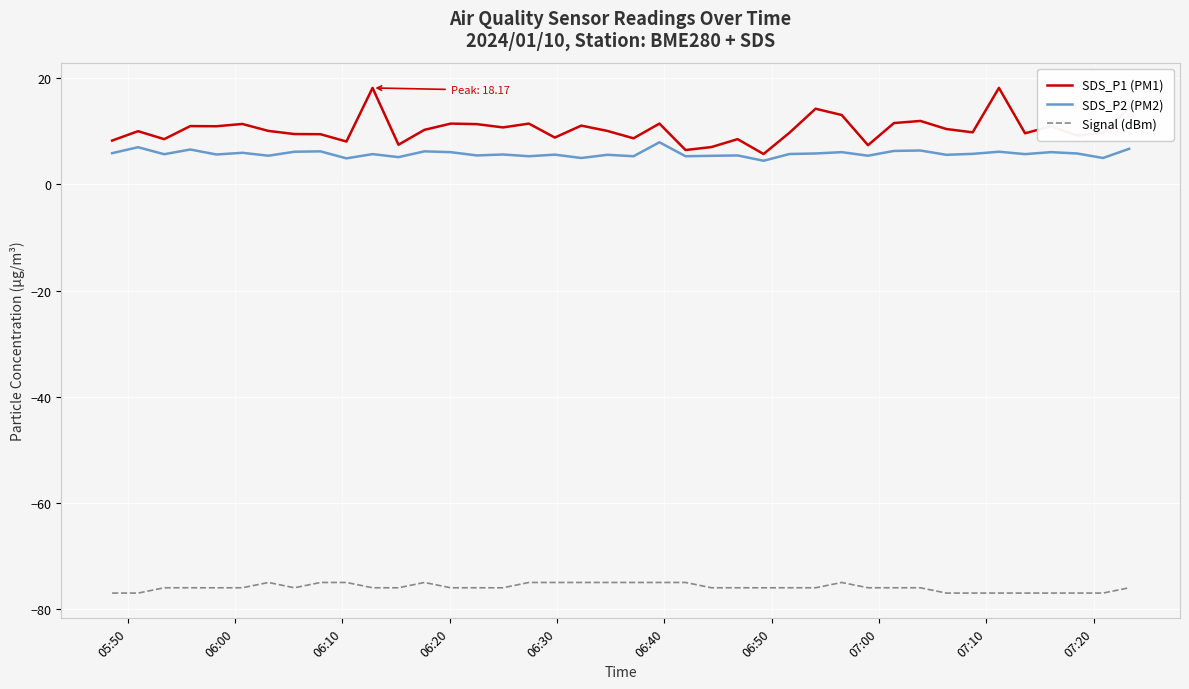

List the series in order of their peak value, lowest first.

Signal (dBm), SDS_P2 (PM2), SDS_P1 (PM1)